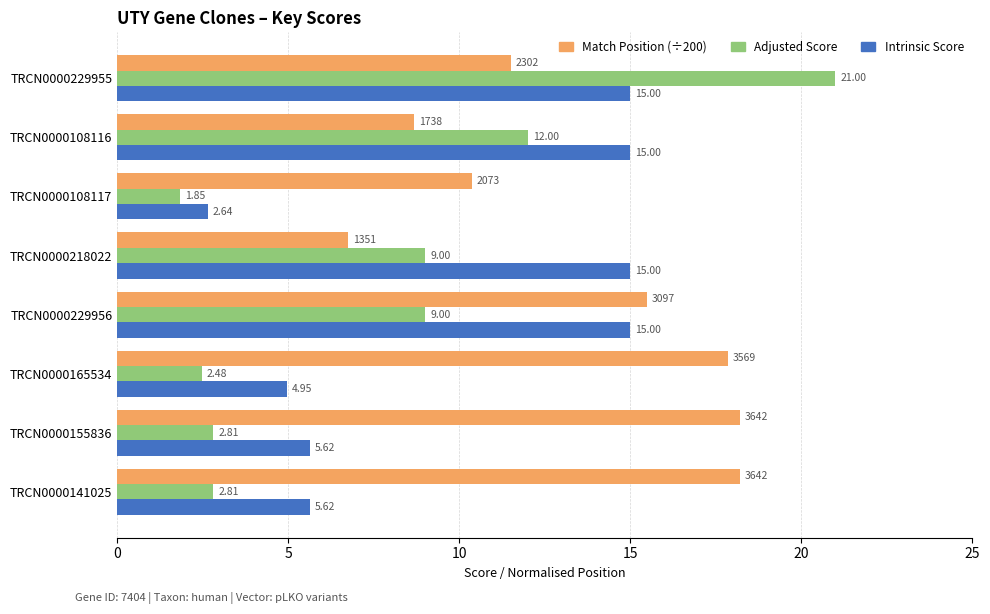

What is the average value of the Match Position (÷200) series?

13.4